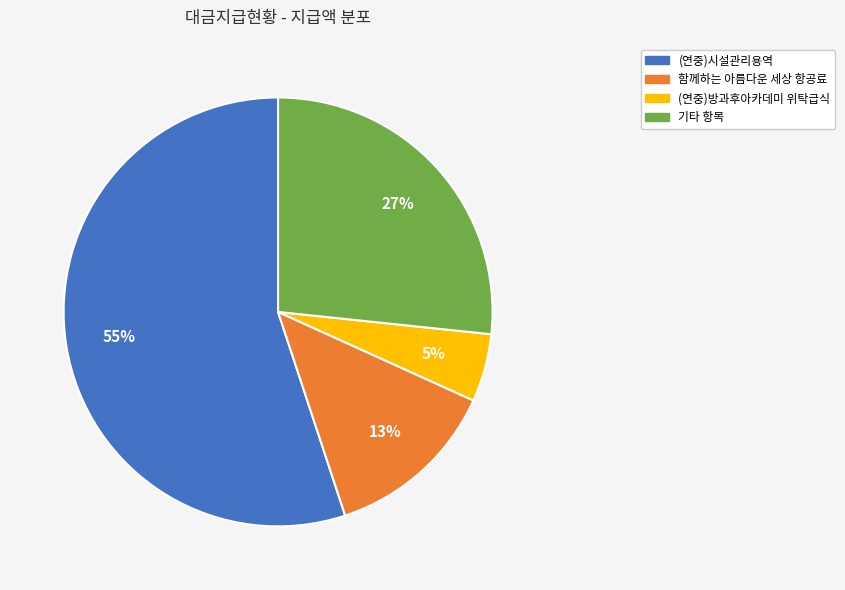

Does any single category account for the majority?

Yes